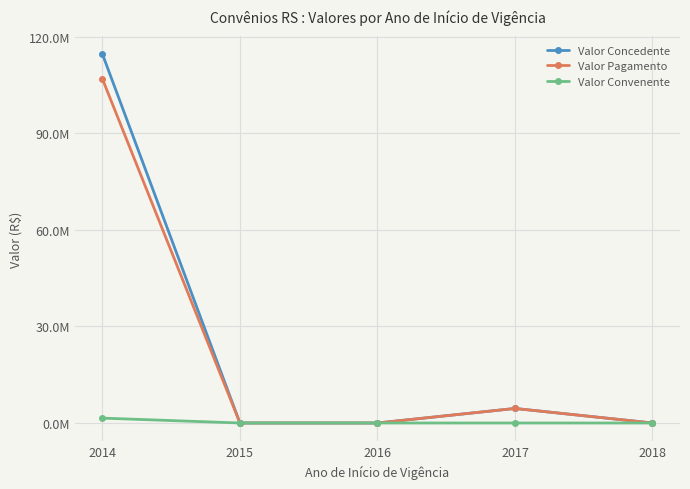

The value of Valor Concedente at 2015 is -61905182.0. True or false?

False